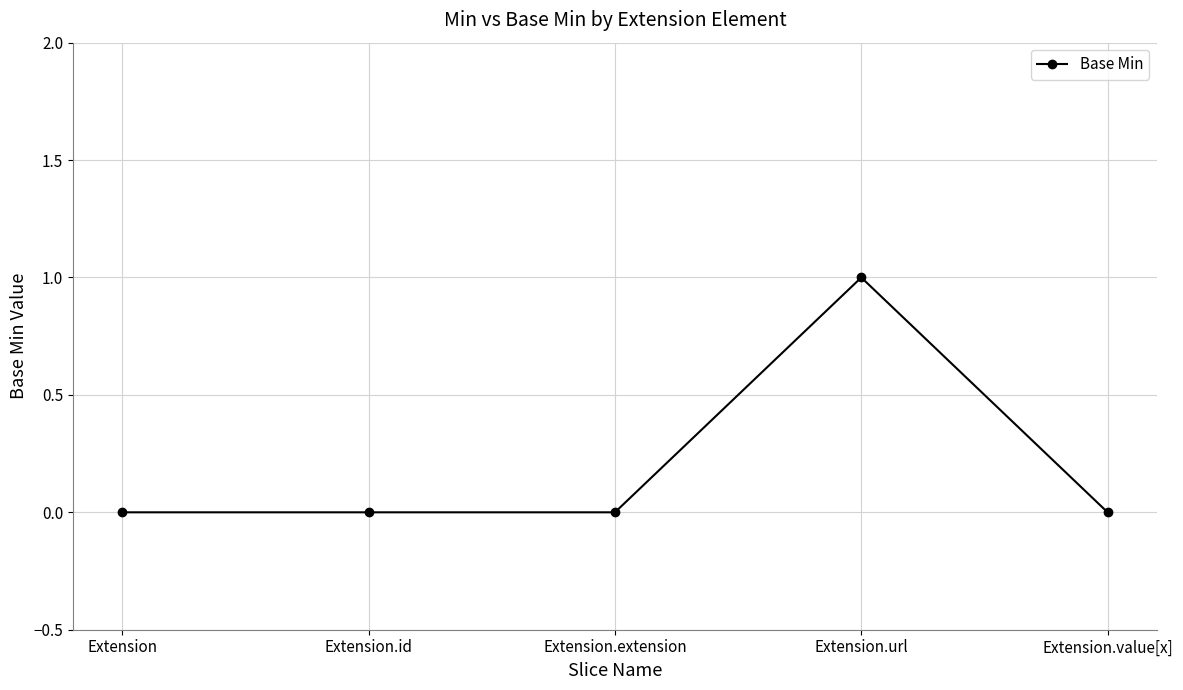

What is the greatest value displayed?

1